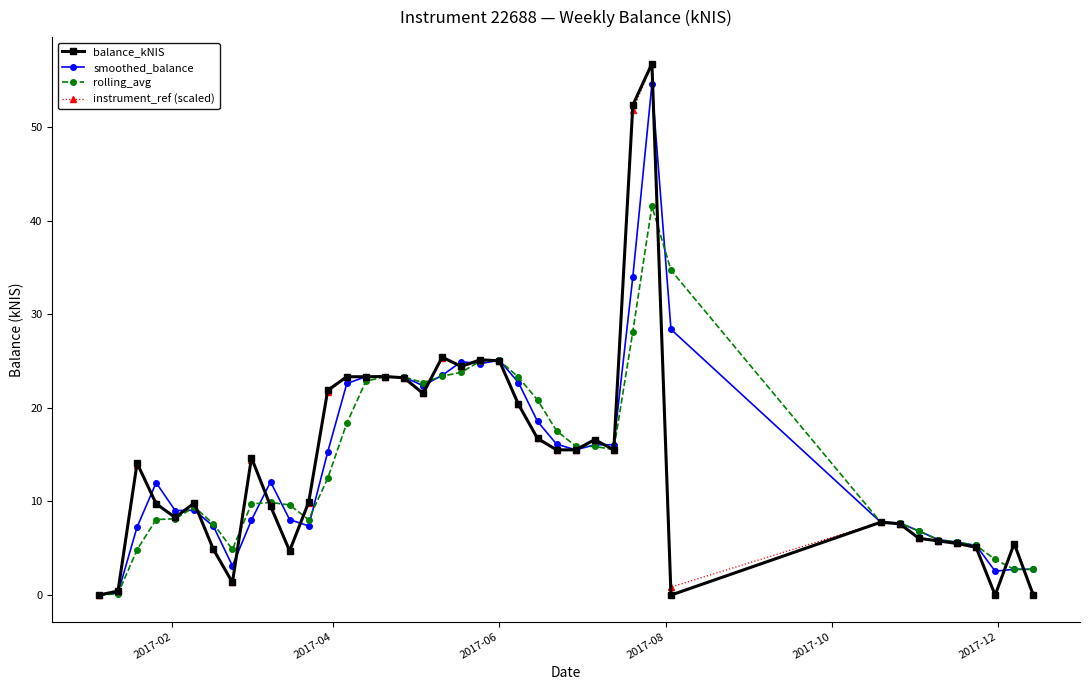

What is the value of the instrument_ref (scaled) point at the 35th from the left?

5.8